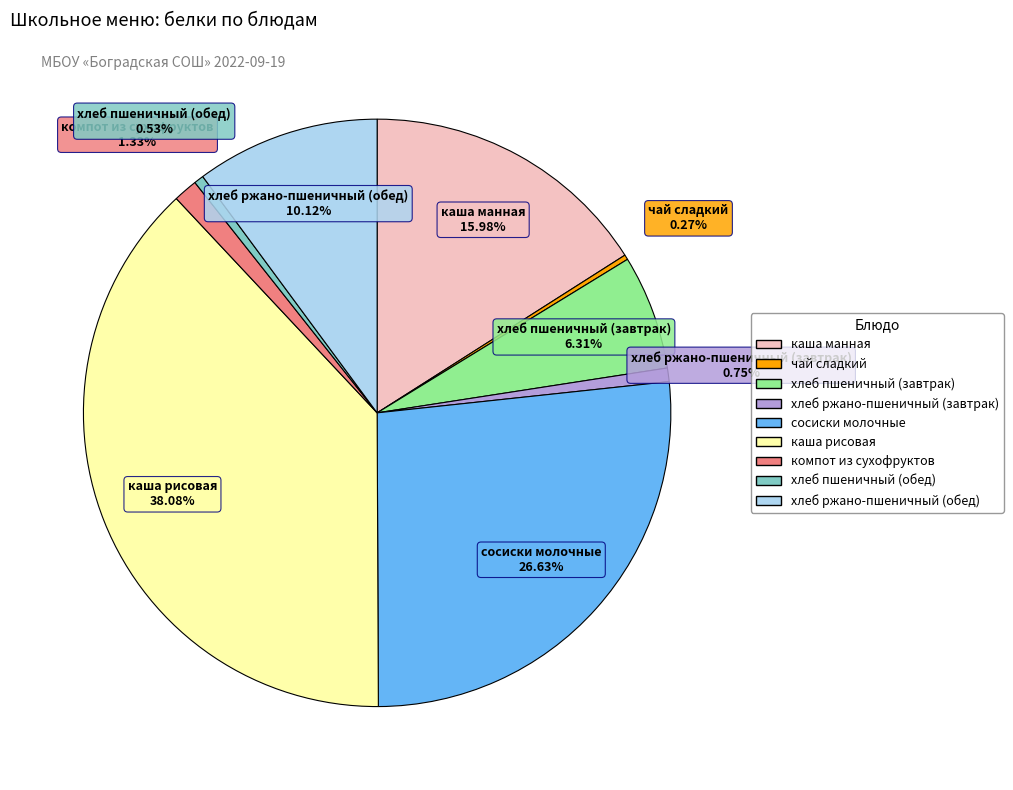

Which has a higher value, хлеб ржано-пшеничный (обед) or хлеб пшеничный (обед)?

хлеб ржано-пшеничный (обед)